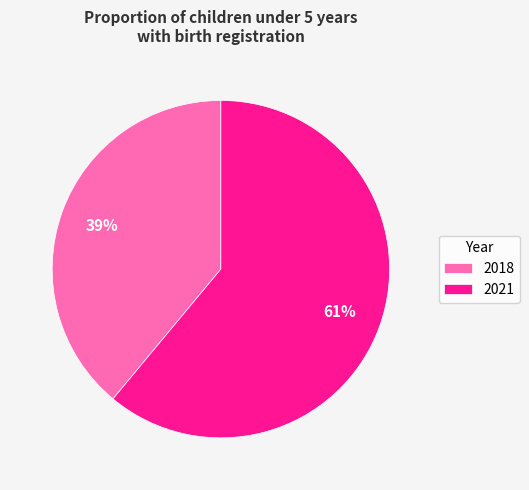

Which has a higher value, 2021 or 2018?

2021